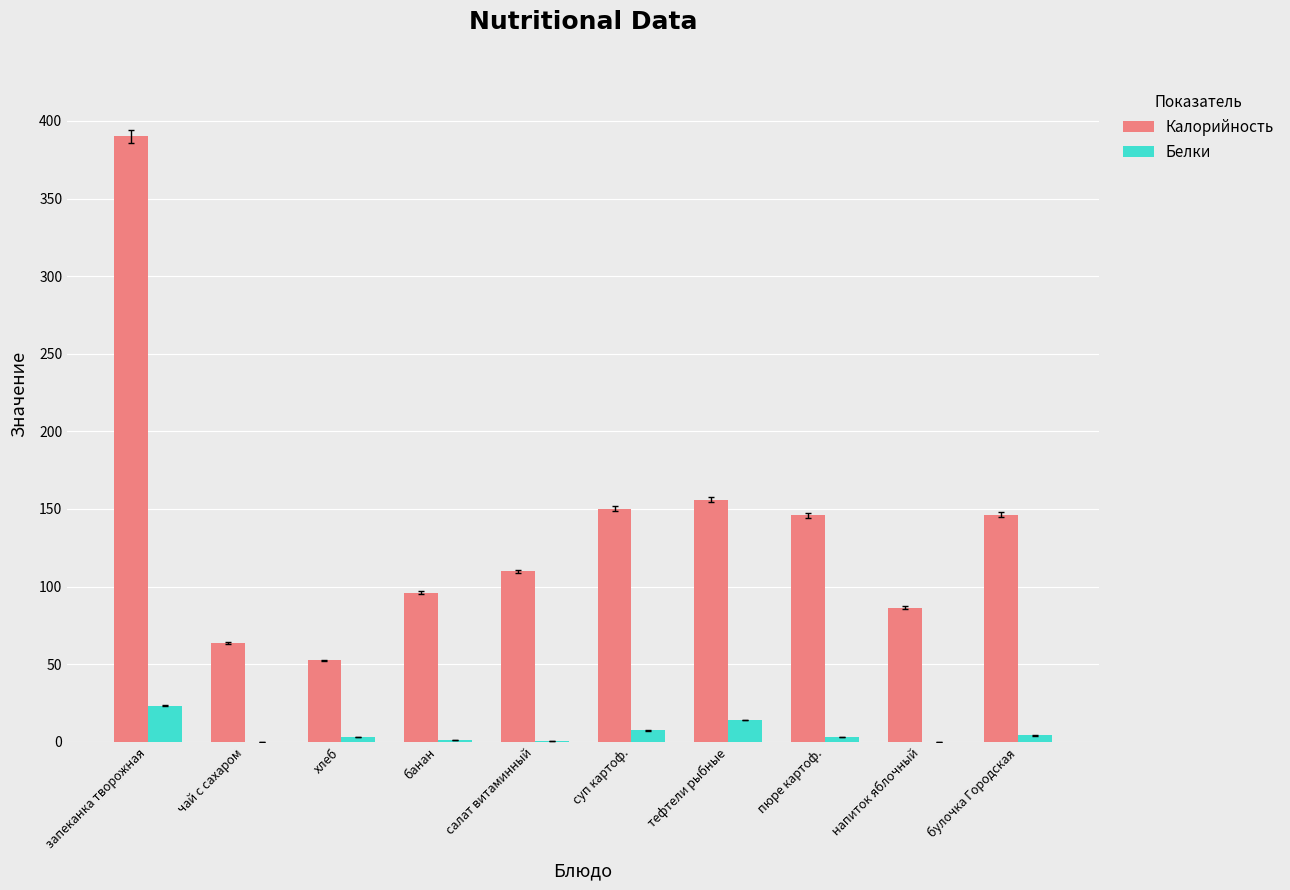

What are all the series names shown in the legend?

Калорийность, Белки